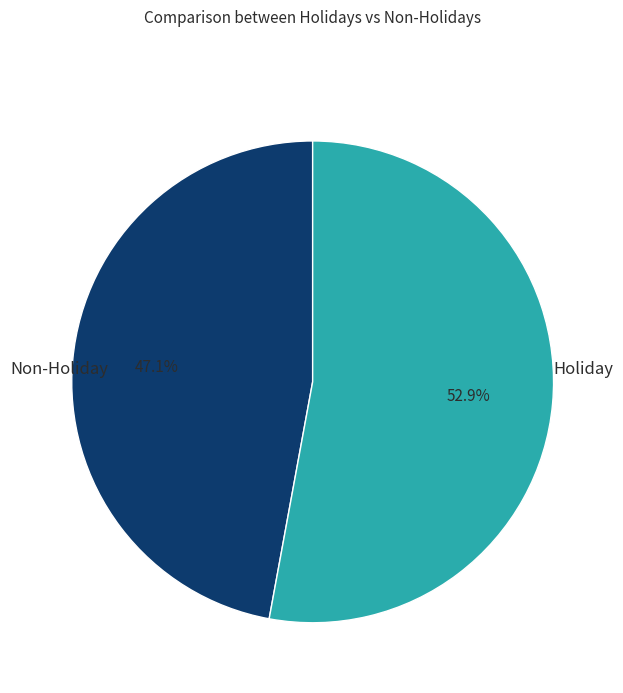

To the nearest percent, what is the difference between the largest and smallest slice percentages?

6%